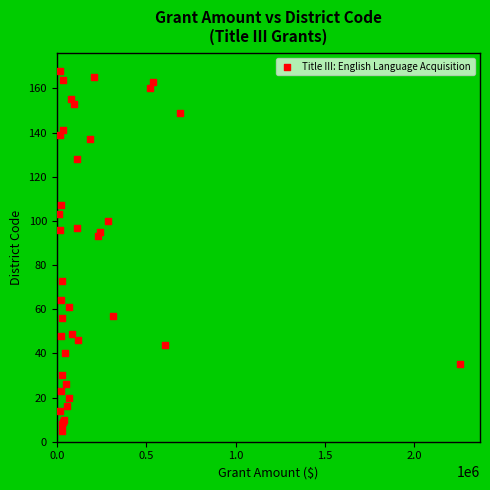

What Y value in the scatter plot is closest to 86?

93